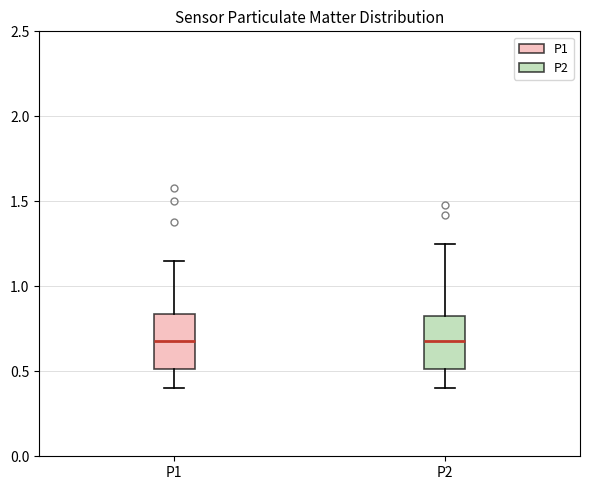

Reading left to right, read every box against the y-axis: the position of its median line, the range the box covers, and the ends of its whiskers. The values are not printed on the chart, so give them approximately, as read against the axis.

P1: median 0.70, box 0.50 to 0.85, whiskers 0.40 to 1.15
P2: median 0.70, box 0.50 to 0.85, whiskers 0.40 to 1.25